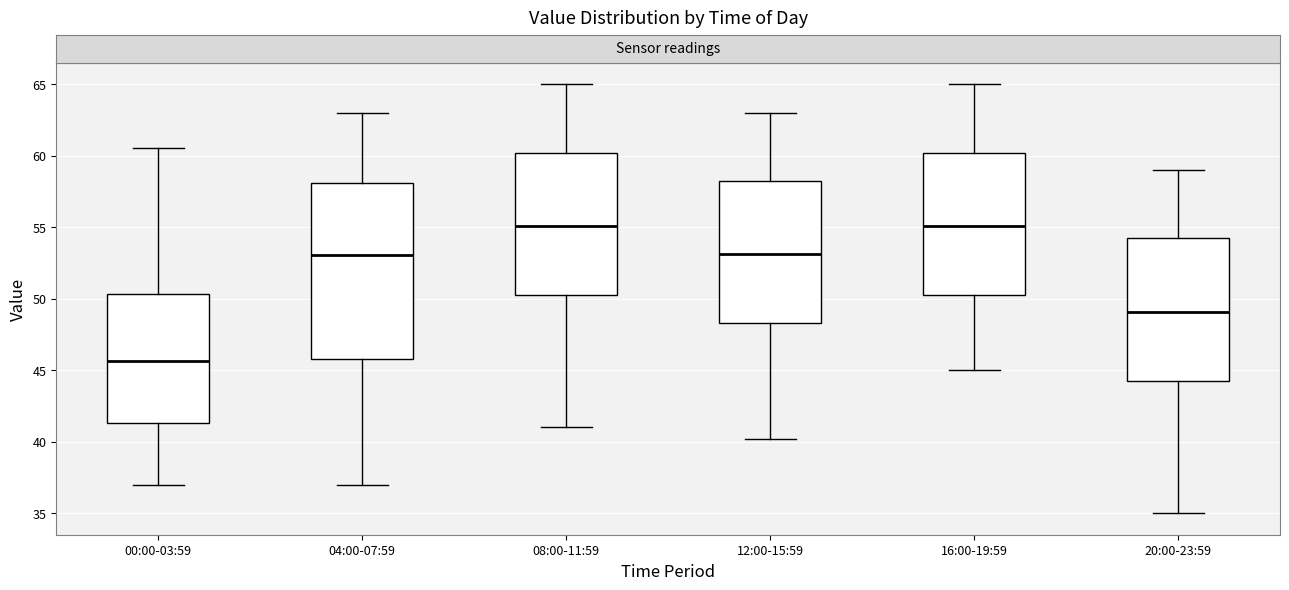

Which box's median line is the lowest?

00:00-03:59